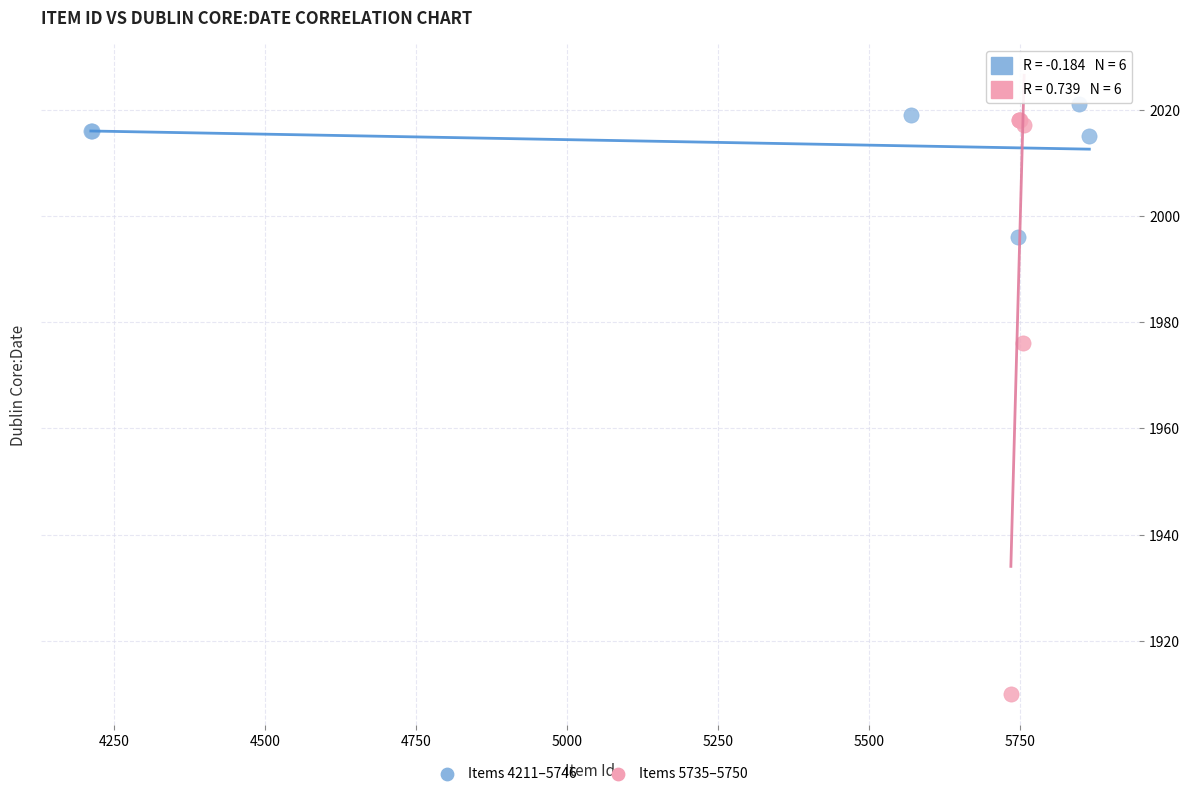

Which series reaches the minimum Y coordinate?

Items 5735–5750